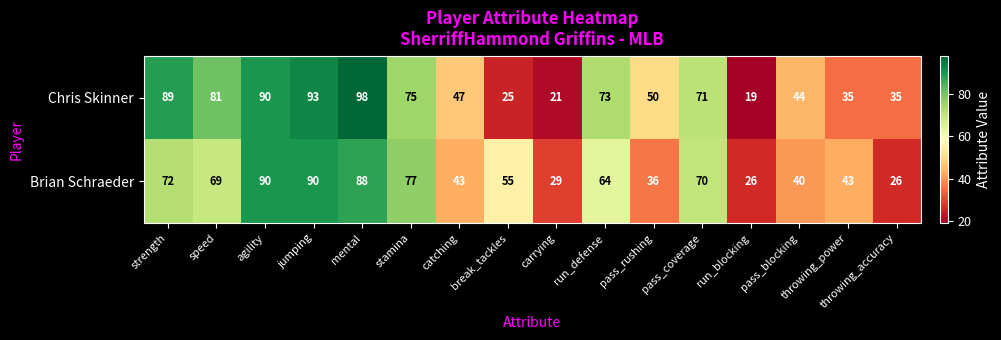

The Brian Schraeder series shows 29 at carrying. True or false?

True